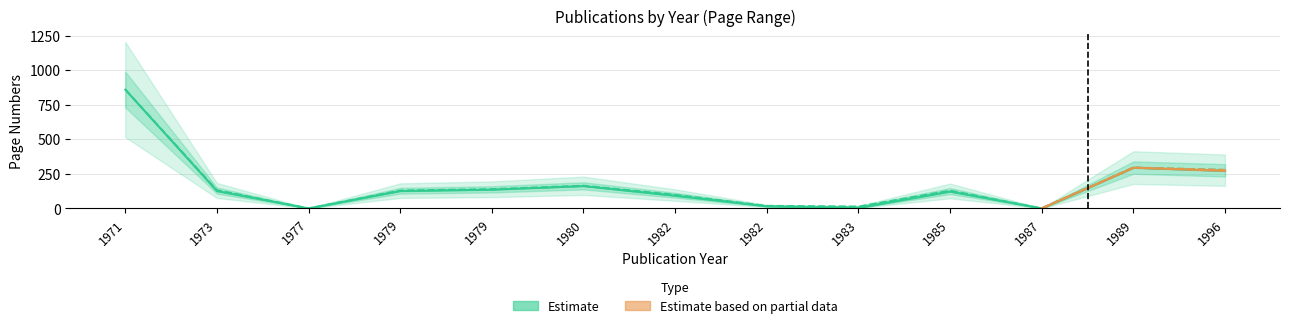

Which category has the lowest value in the Seite Bis series?

1977